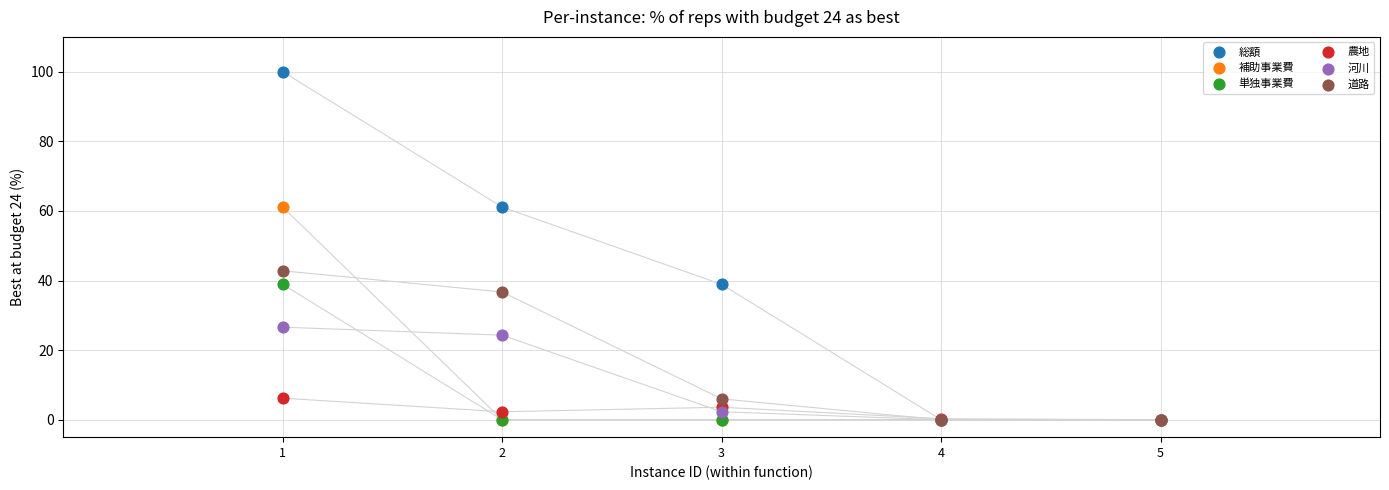

Across all series, what Y value is closest to 50?

42.8